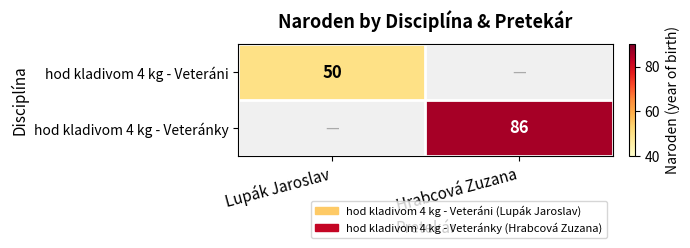

The hod kladivom 4 kg - Veteráni series shows 34 at Lupák Jaroslav. True or false?

False